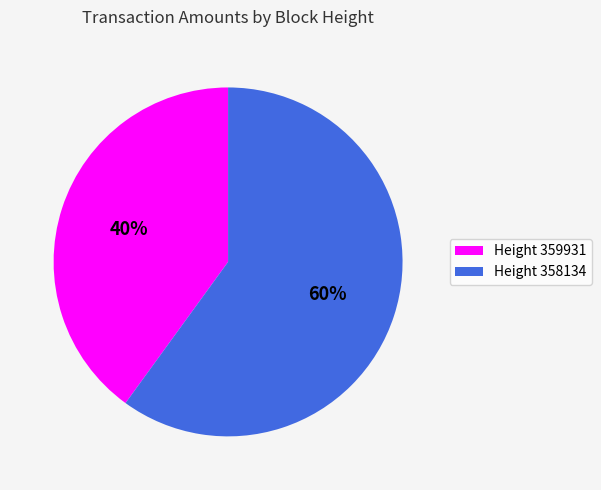

Combined, do Height 358134 and Height 359931 account for over 50%?

Yes